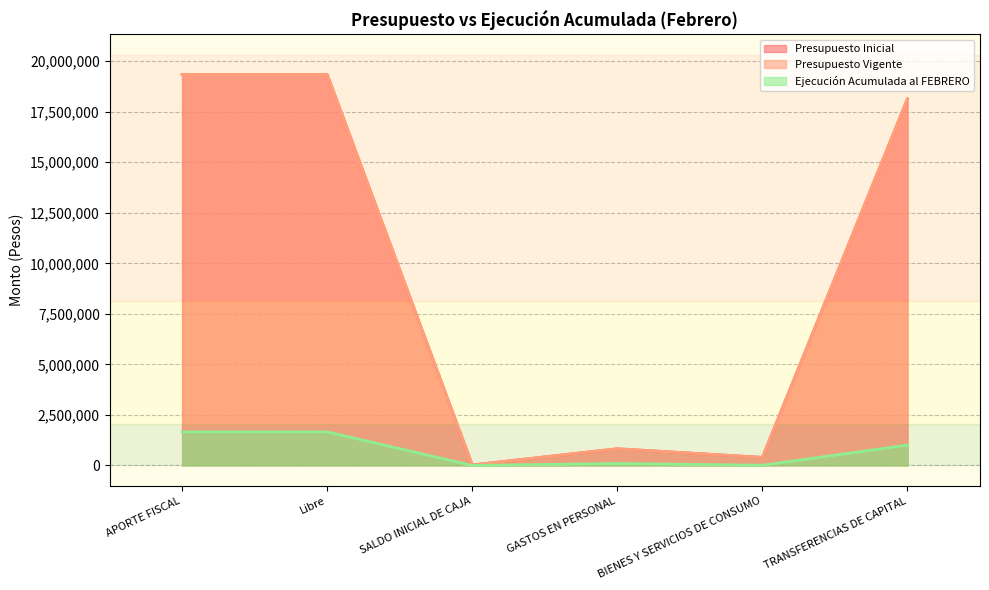

What is the highest value of the Ejecución Acumulada al FEBRERO series?

1661307